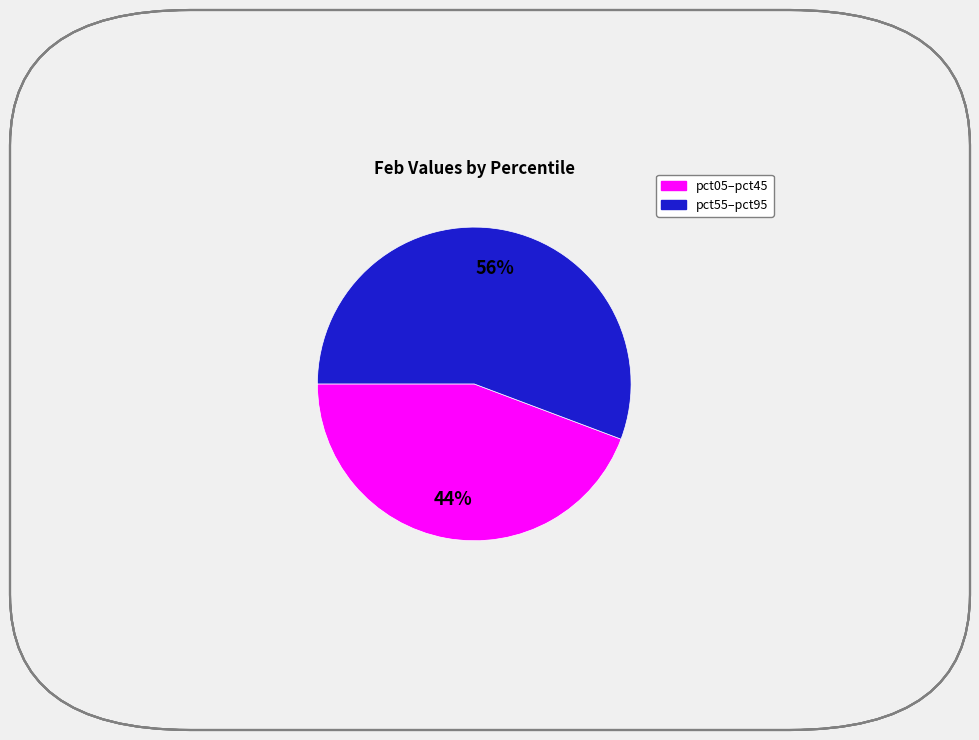

Is there a majority slice in this chart?

Yes